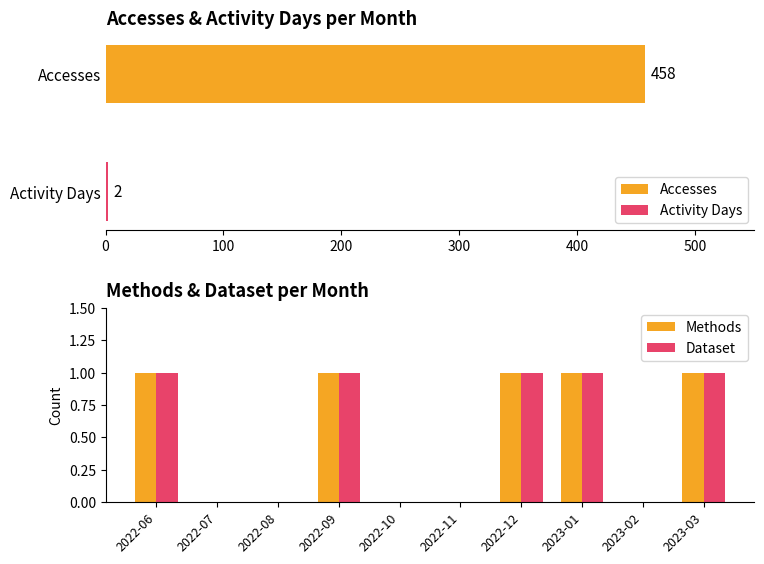

Which series has the largest range (max minus min)?

Accesses